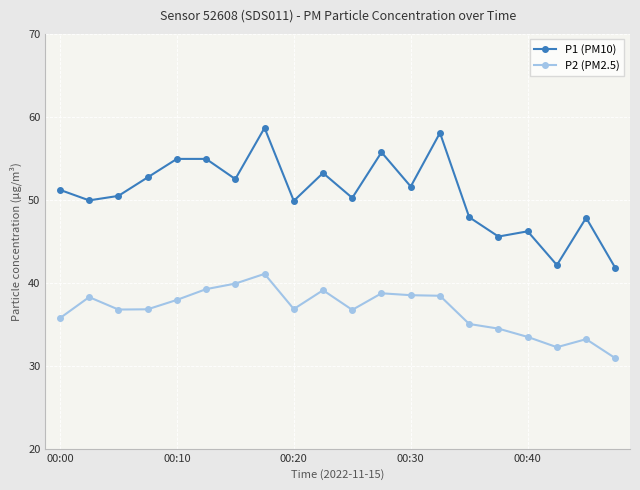

What is the value of the P1 (PM10) point at the 19th from the left?

47.8